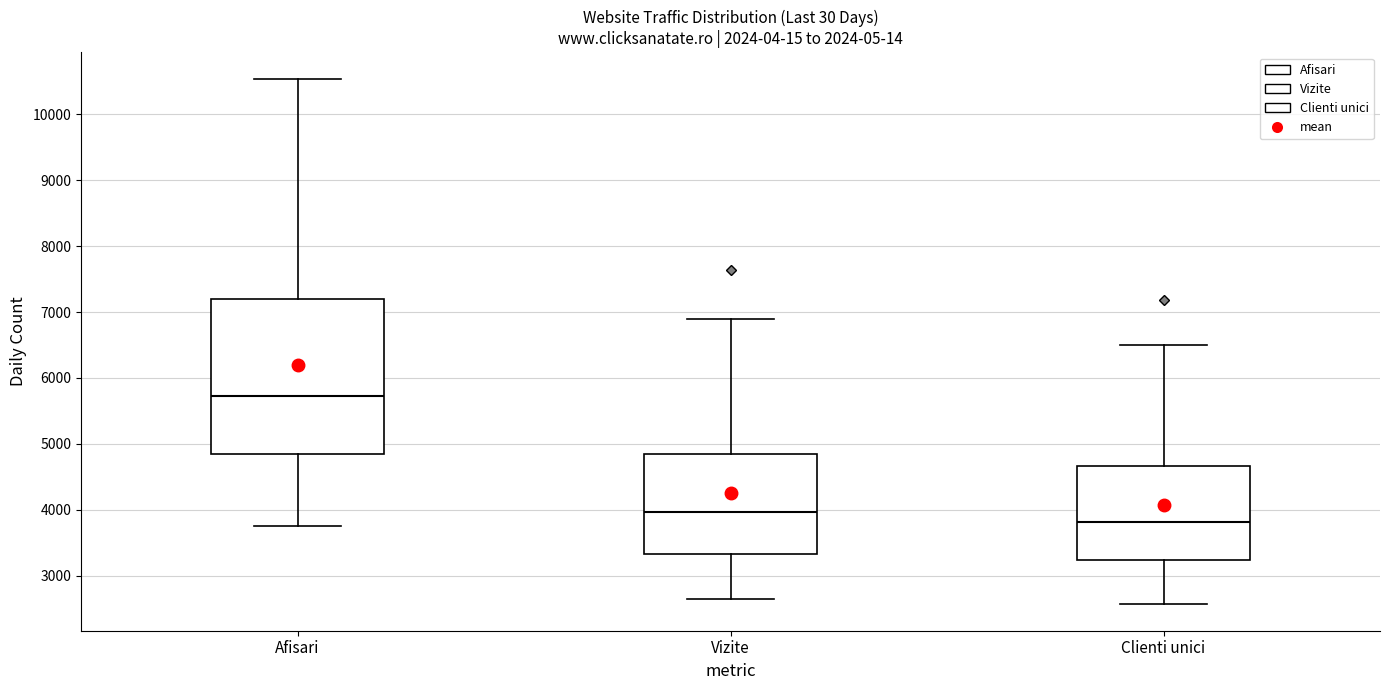

Which box is the tallest, from its lower edge to its upper edge?

Afisari